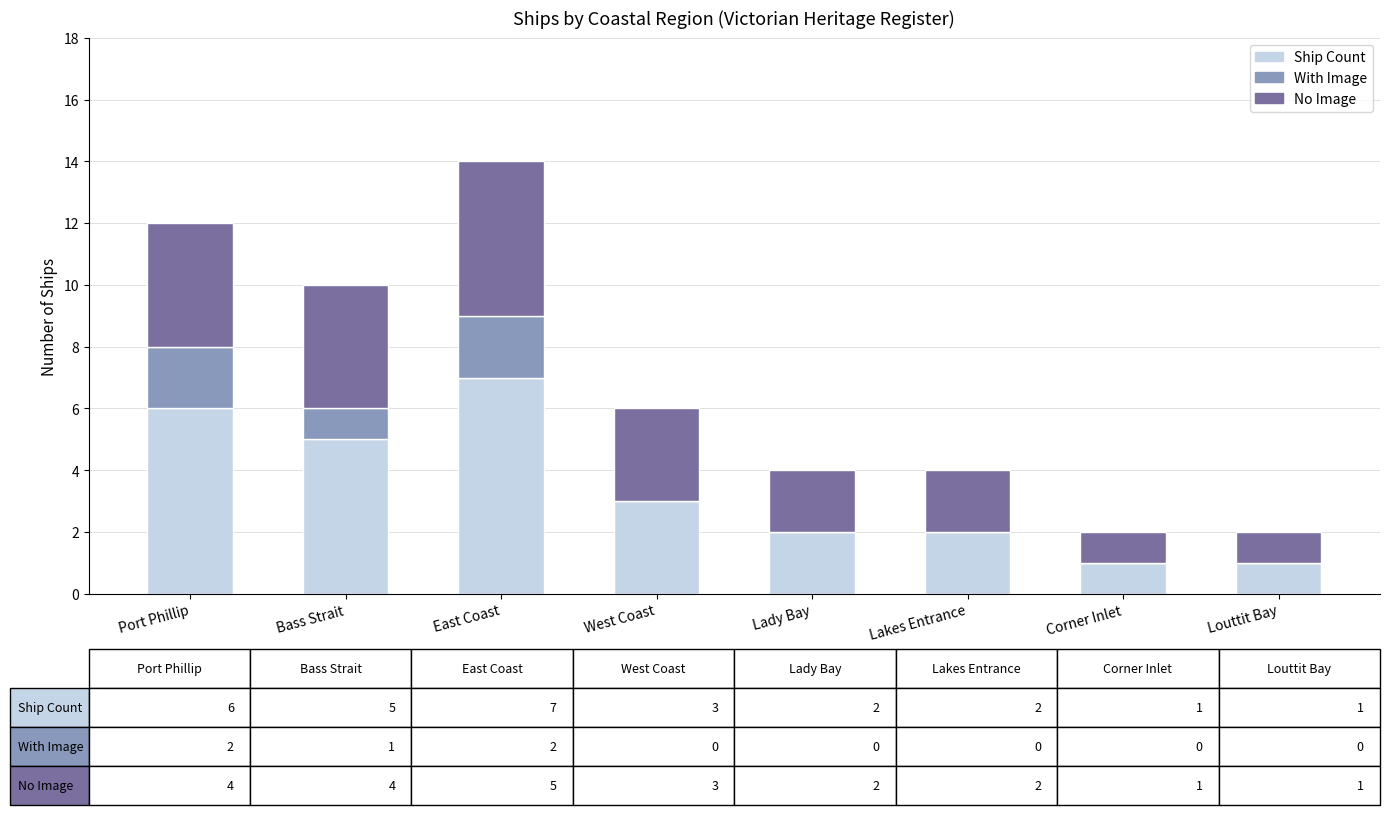

At which category is the sum across all series the highest?

East Coast